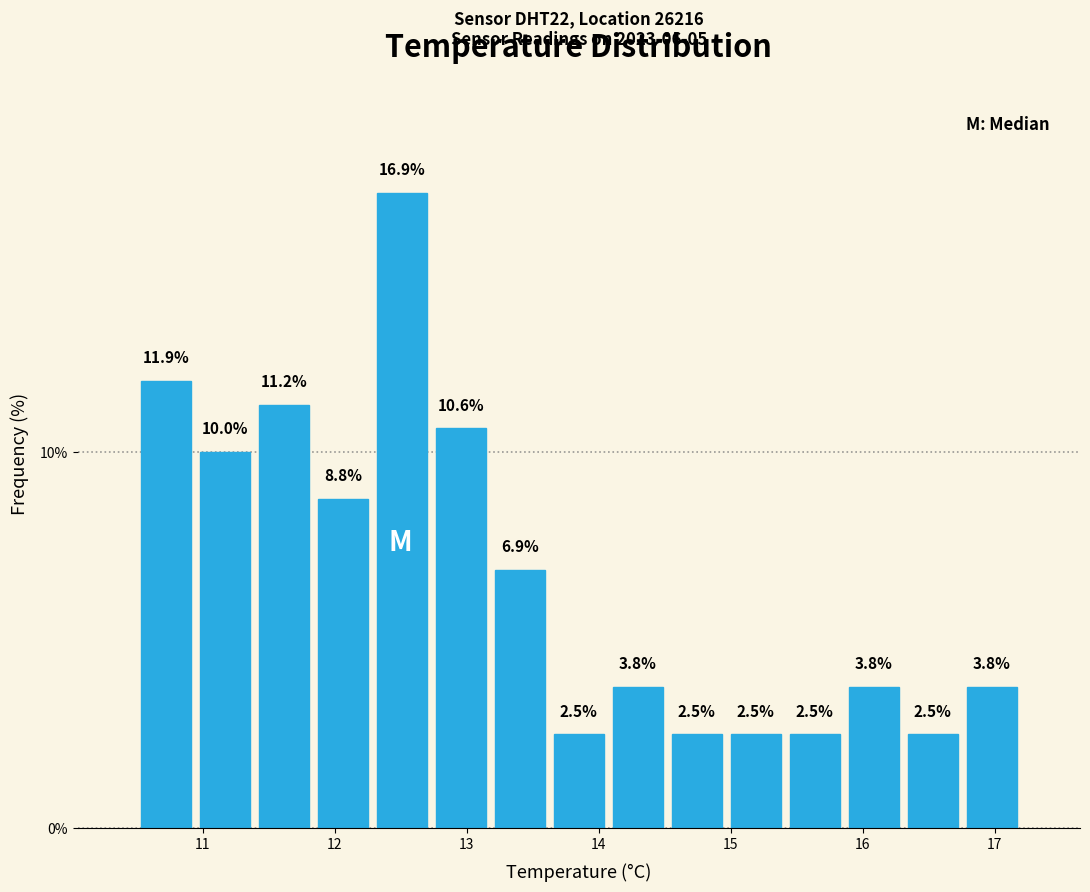

How tall is the bar that spans 12.7 to 13.2 on the x-axis? The bar edges are not printed on the chart, so give them approximately, as read against the axis.

10.6